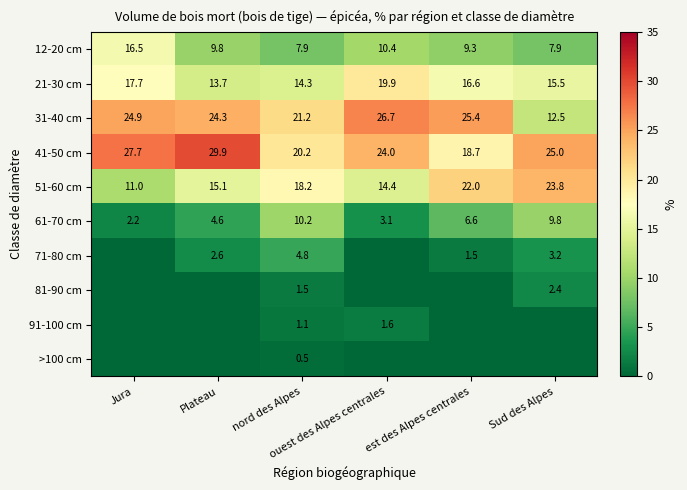

What is the difference between the highest and lowest values at Plateau?

29.9